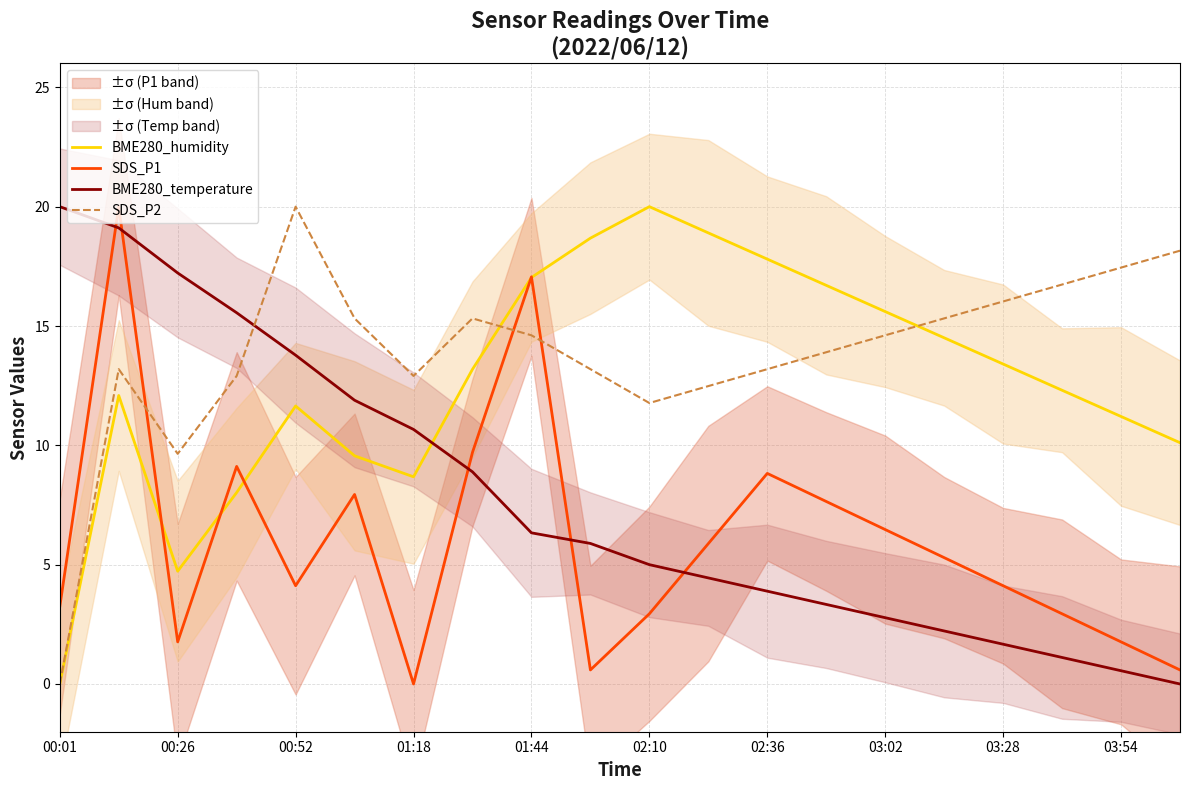

True or false: BME280_temperature and SDS_P2 intersect in this chart.

True